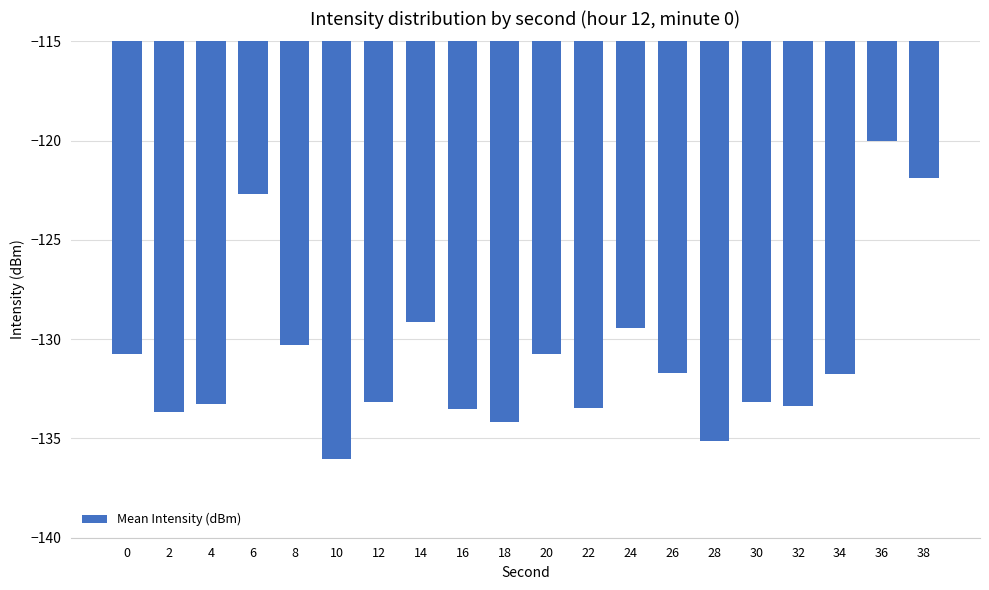

What is the sum of all values?

-2617.4